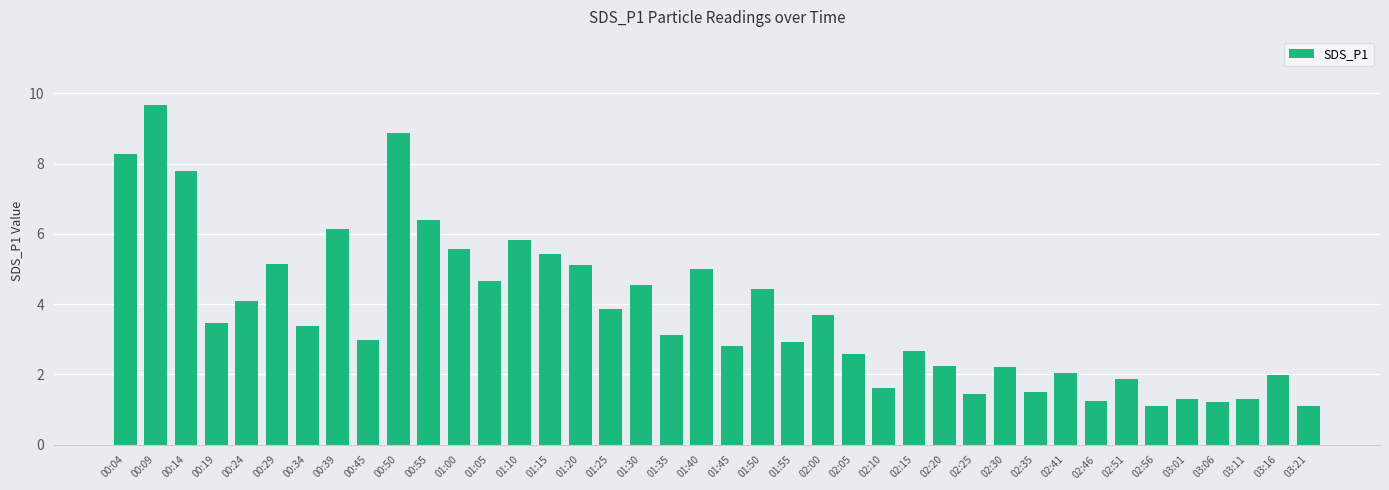

Are the bars horizontal?

No